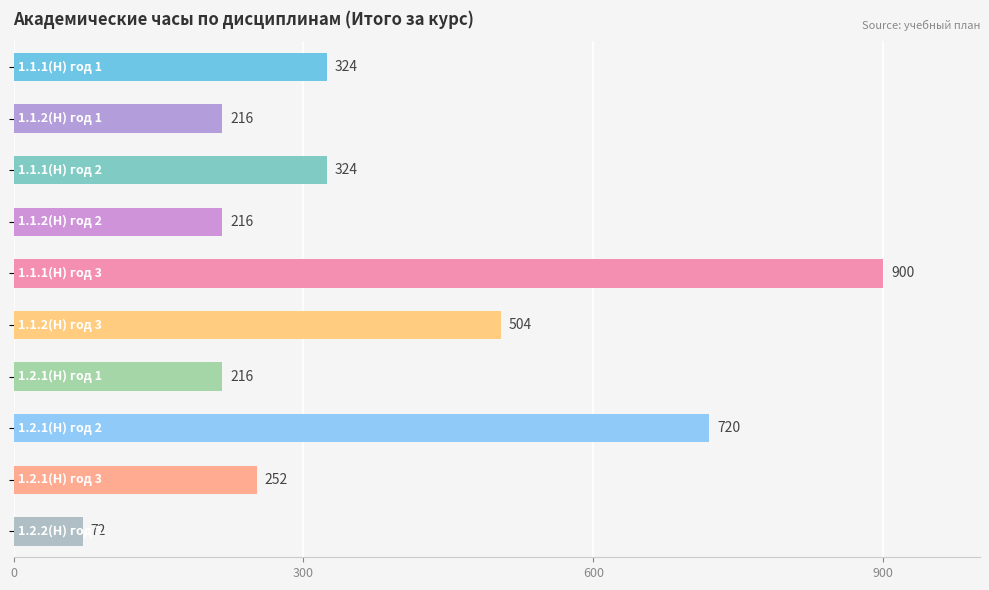

What is the smallest value displayed?

72